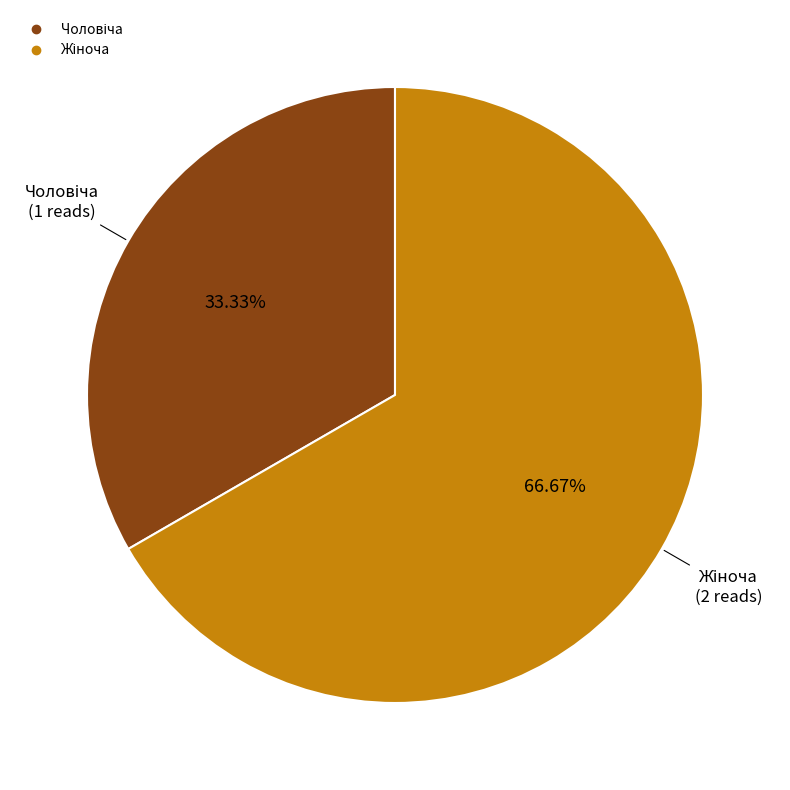

How many segments does this pie chart have?

2